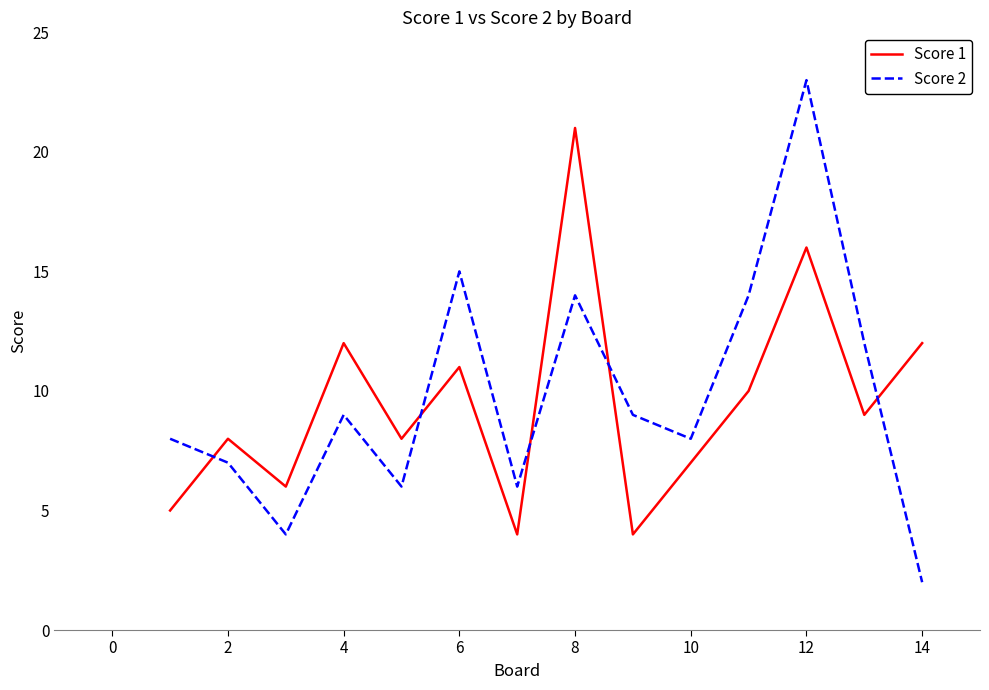

Which series has the largest range (max minus min)?

Score 2